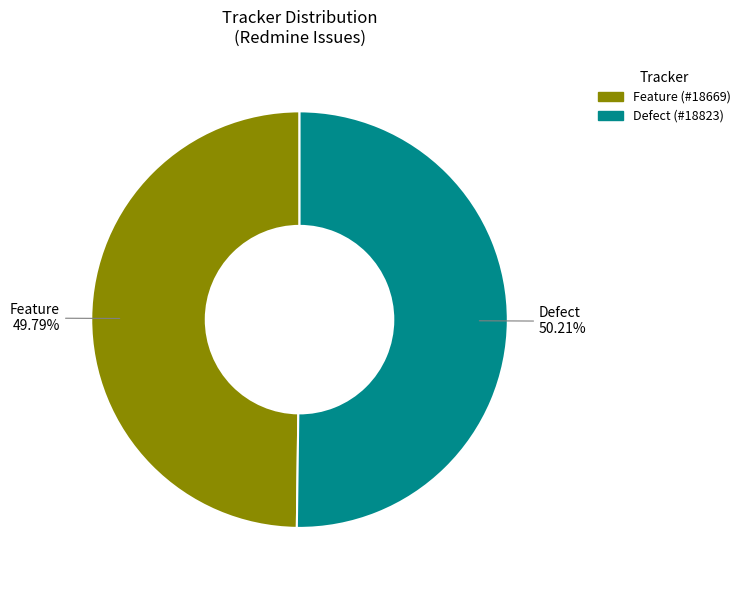

Combined, what portion of the pie is Feature and Defect?

100.0%